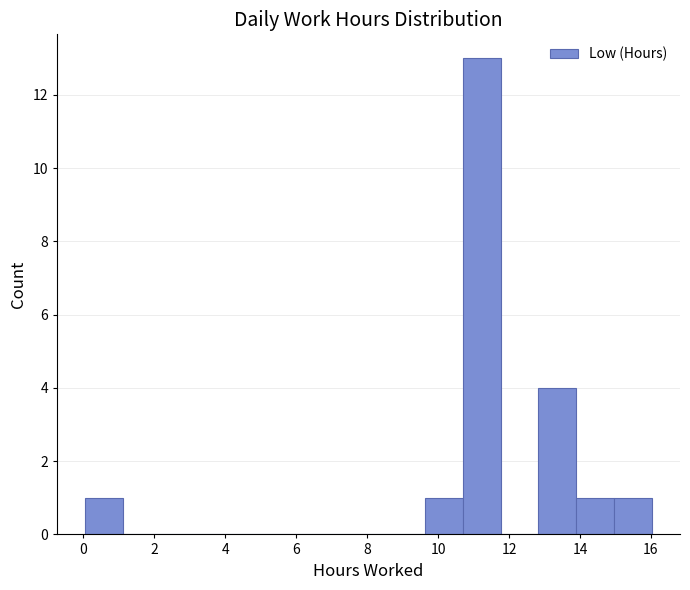

Reading left to right, transcribe this chart: for each bar, give the range it covers on the x-axis and its height. Neither the bar edges nor the heights are printed on the chart, so give them approximately, as read against the axes.

0.0 to 1.2: 1
1.2 to 2.2: 0
2.2 to 3.2: 0
3.2 to 4.4: 0
4.4 to 5.4: 0
5.4 to 6.4: 0
6.4 to 7.6: 0
7.6 to 8.6: 0
8.6 to 9.6: 0
9.6 to 10.8: 1
10.8 to 11.8: 13
11.8 to 12.8: 0
12.8 to 13.8: 4
13.8 to 15.0: 1
15.0 to 16.0: 1